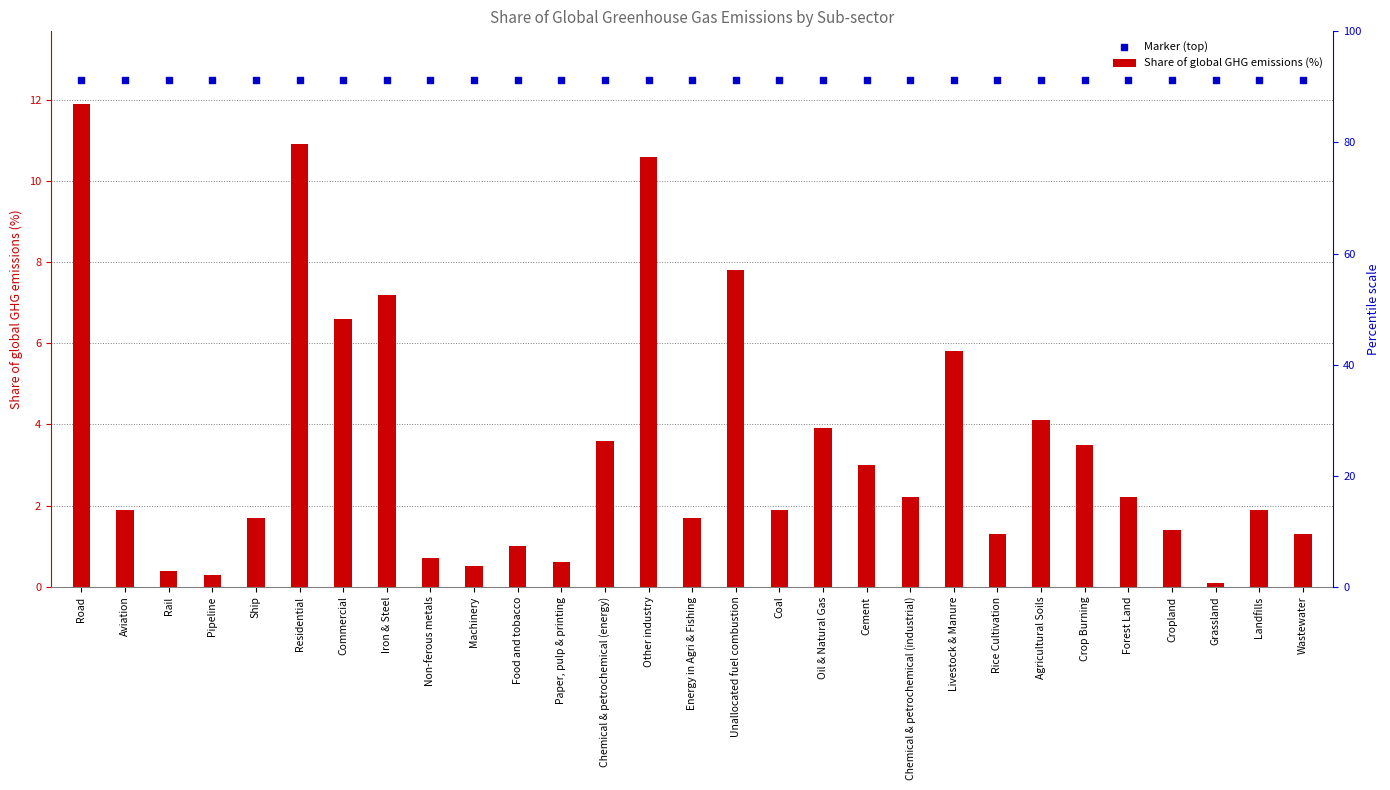

At which category is the sum across all series the highest?

Road